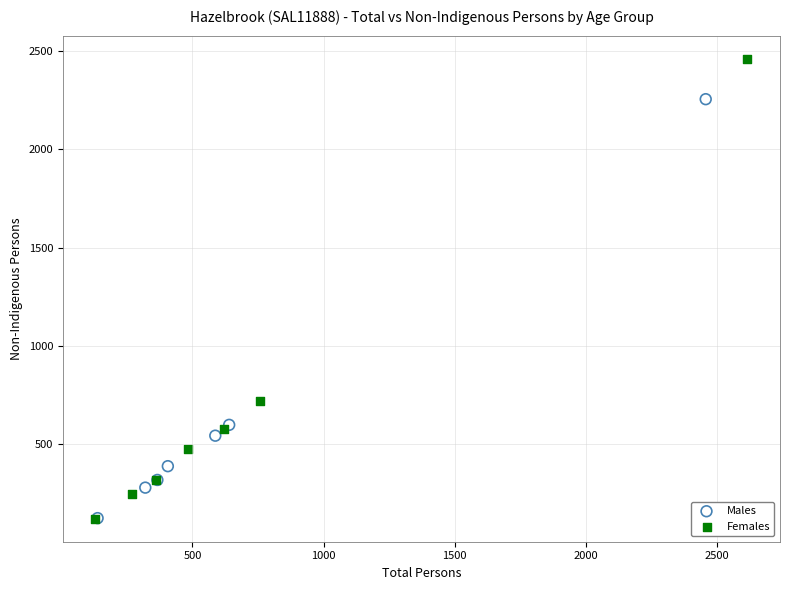

Which series reaches the maximum Y coordinate?

Females